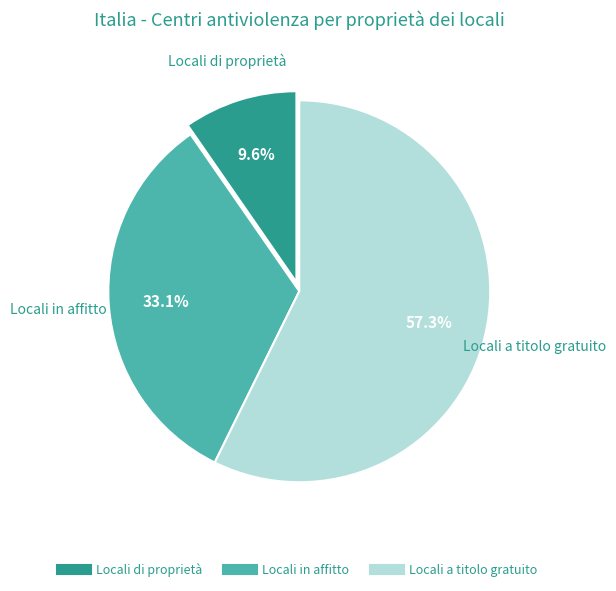

Count the number of slices in the pie.

3